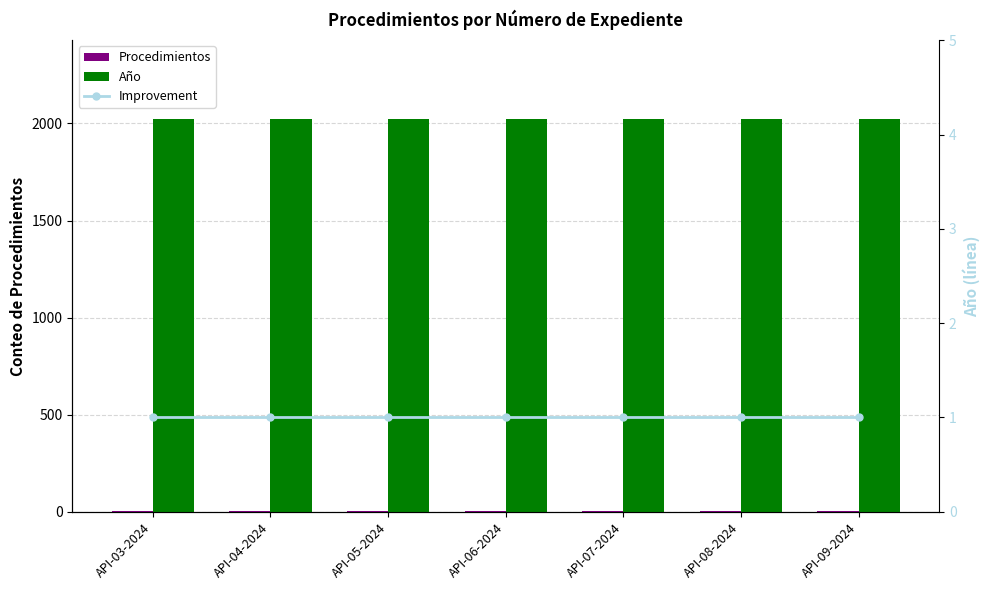

Reading left to right, list all the values displayed in this chart.

Procedimientos: API-03-2024=1	API-04-2024=1	API-05-2024=1	API-06-2024=1	API-07-2024=1	API-08-2024=1	API-09-2024=1
Año: API-03-2024=2024	API-04-2024=2024	API-05-2024=2024	API-06-2024=2024	API-07-2024=2024	API-08-2024=2024	API-09-2024=2024
Improvement: API-03-2024=1	API-04-2024=1	API-05-2024=1	API-06-2024=1	API-07-2024=1	API-08-2024=1	API-09-2024=1